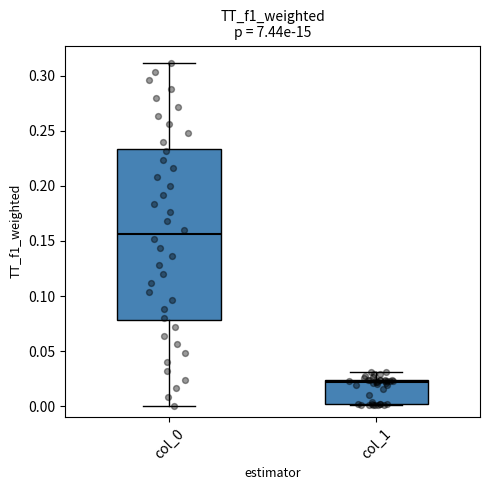

Comparing the boxes themselves (not the whiskers), which one is the tallest?

col_0